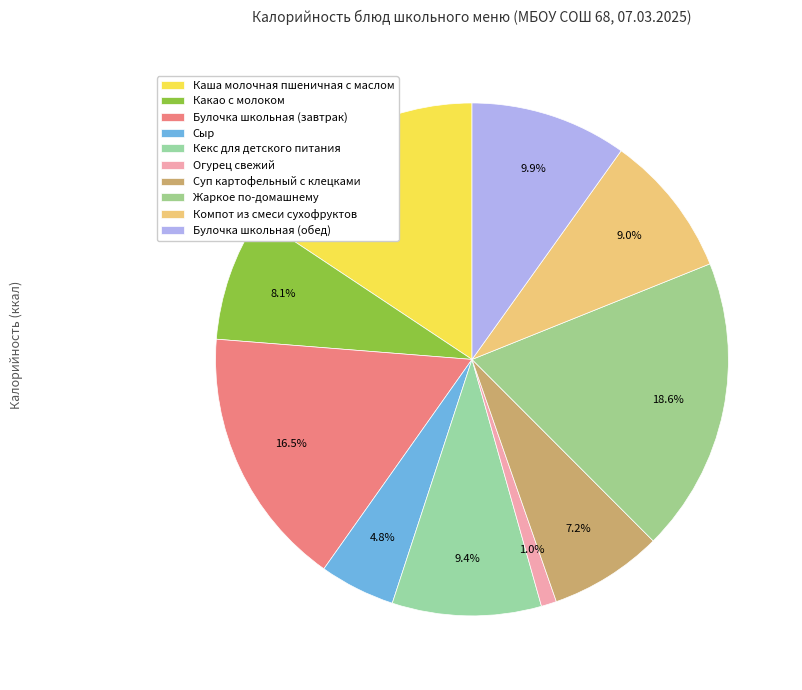

Does Компот из смеси сухофруктов represent more than half of the total?

No